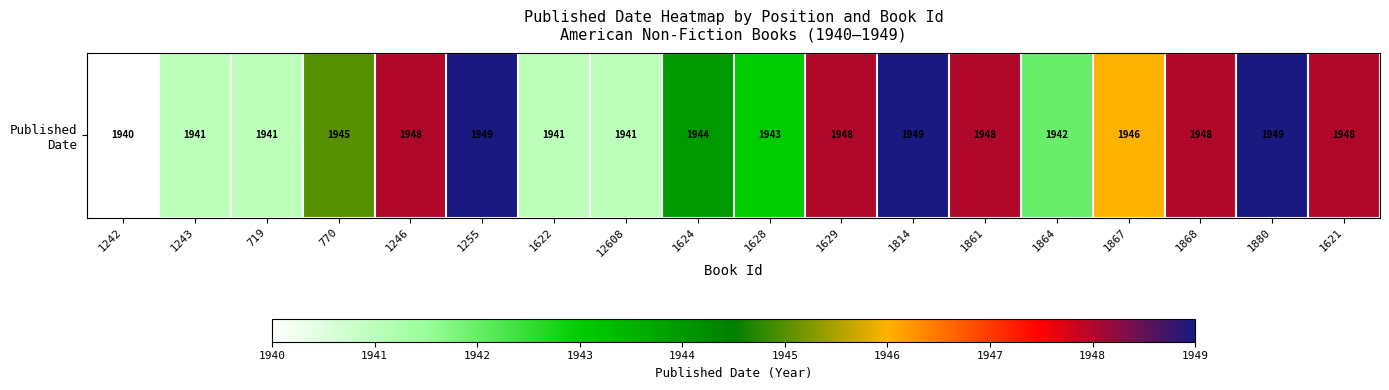

Reading left to right, list all the values displayed in this chart.

1940	1941	1941	1945	1948	1949	1941	1941	1944	1943	1948	1949	1948	1942	1946	1948	1949	1948